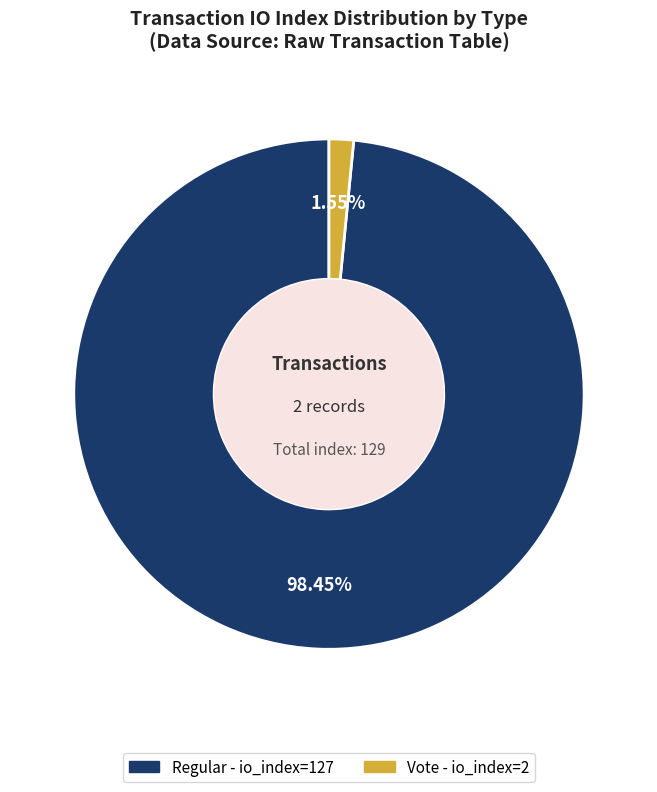

Is there any slice that represents more than half of the pie?

Yes